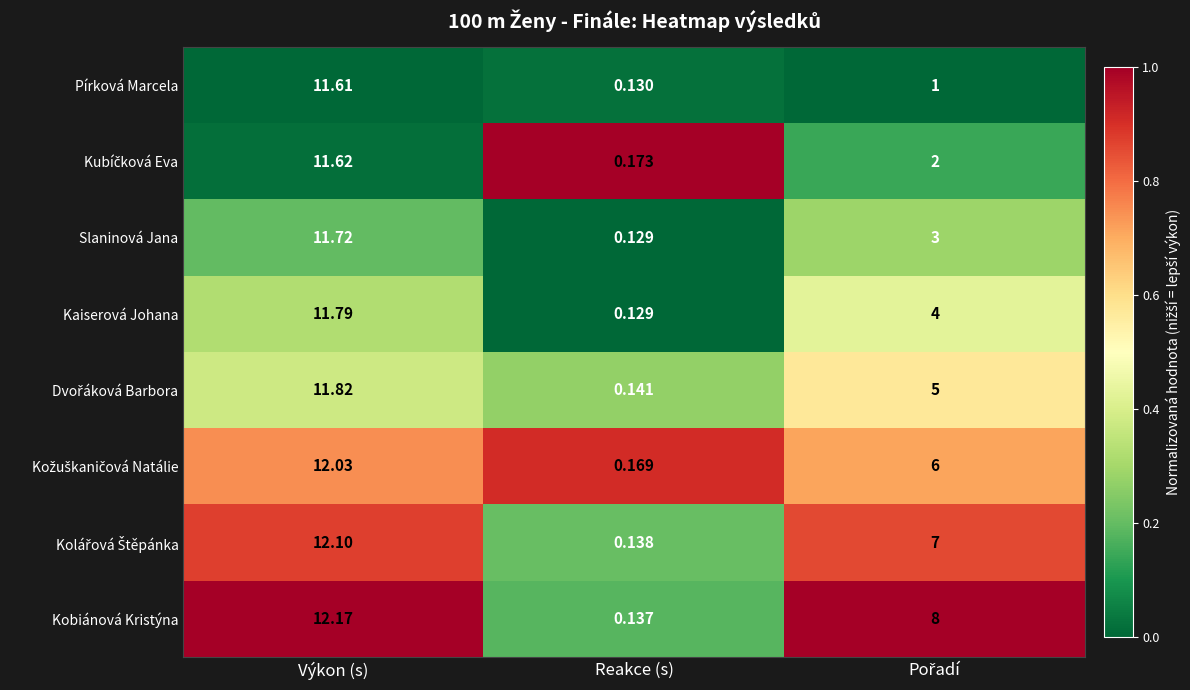

Which category has the highest value across all series?

Výkon (s)